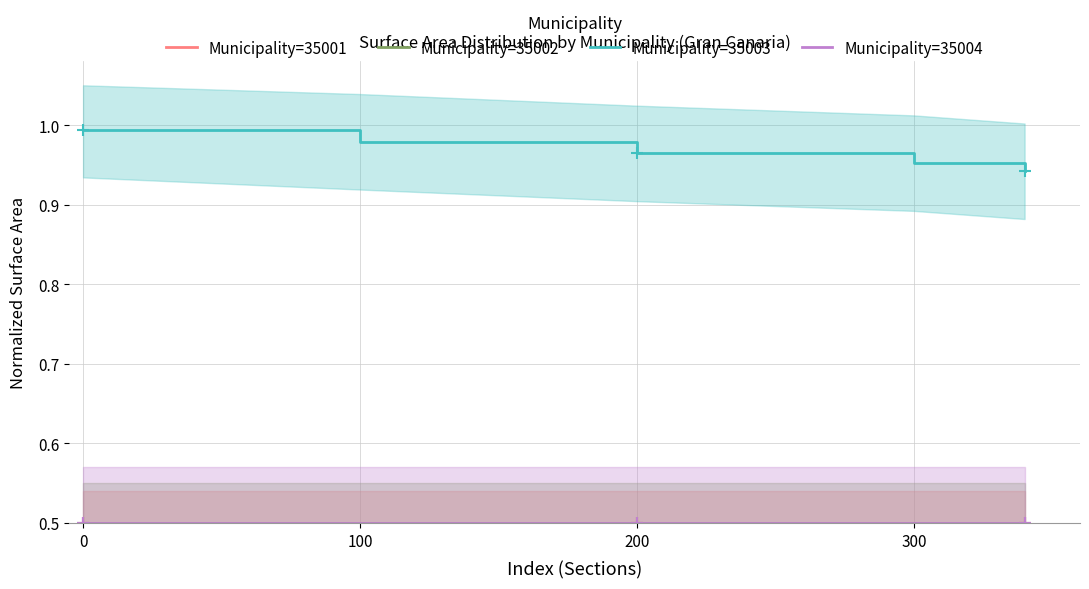

Which has a higher value, 100 or 0?

100